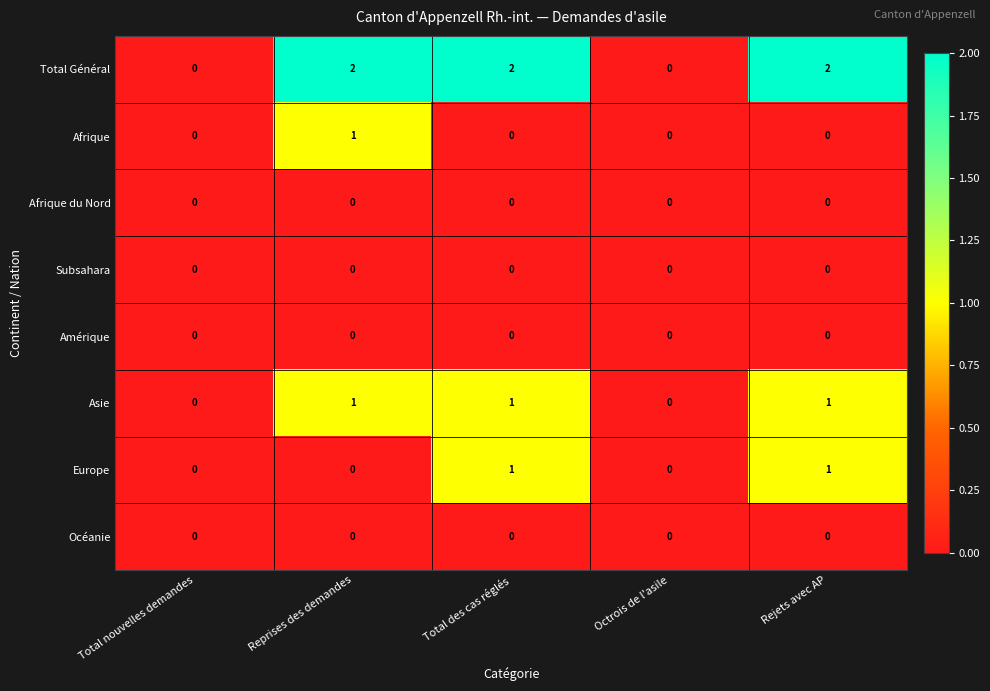

What is the spread (max minus min) of values at Rejets avec AP?

2